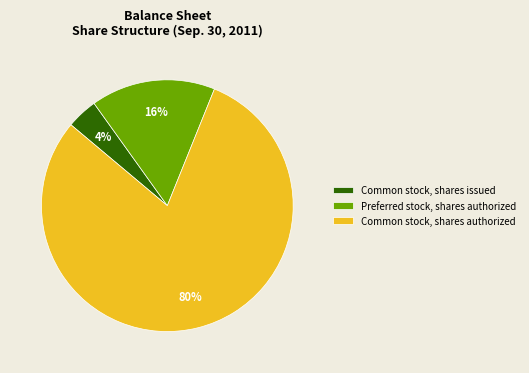

To the nearest percent, what portion does Common stock, shares issued represent?

4%